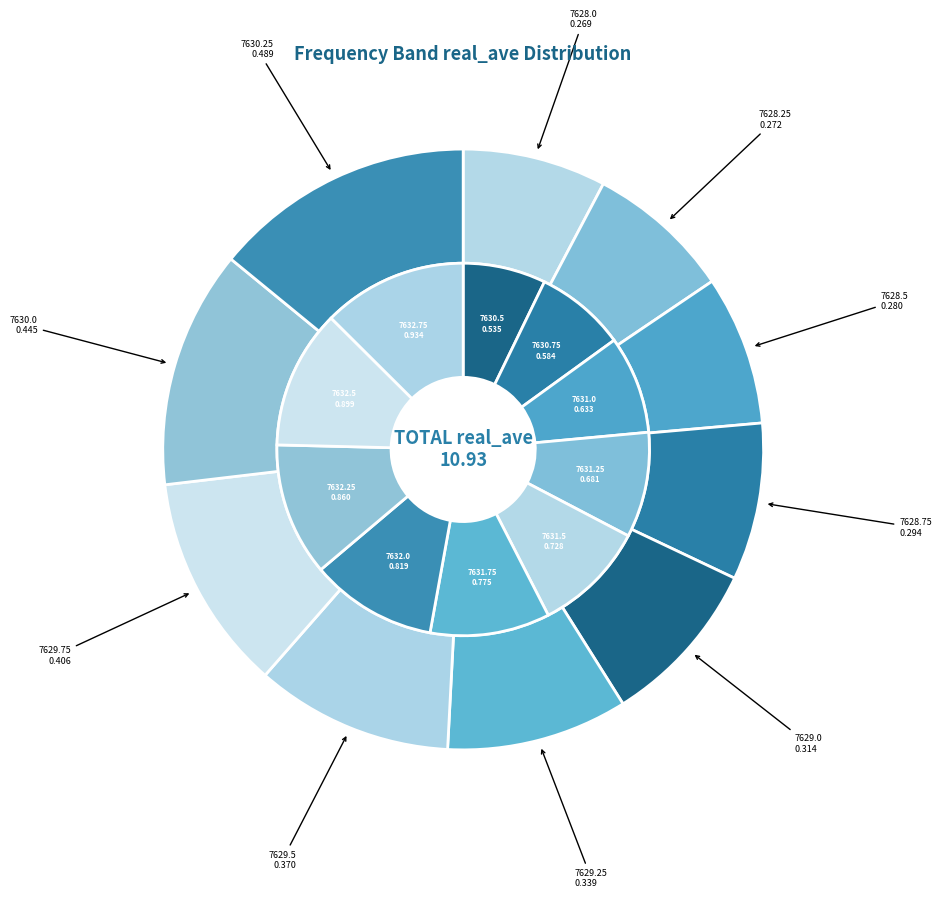

What is the change in value from 7629.5 to 7631.25?

+0.3